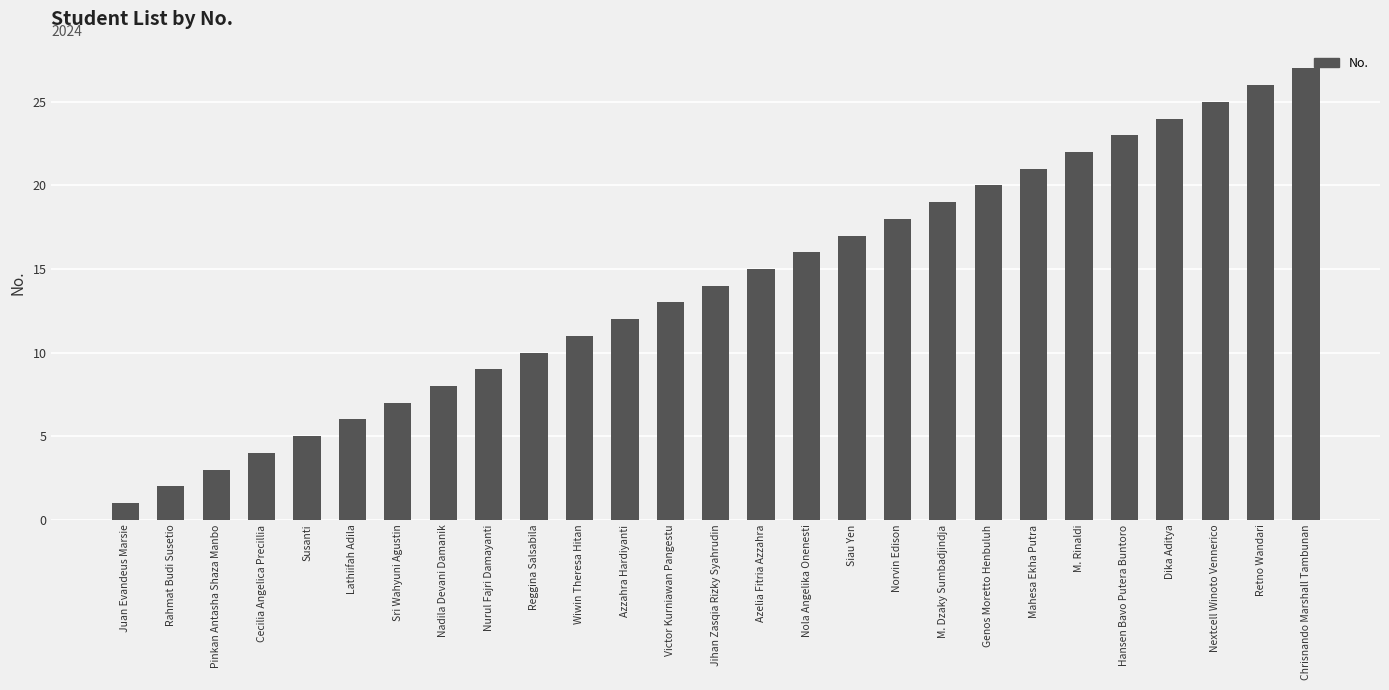

What is the ratio of the value at Victor Kurniawan Pangestu to the value at Susanti?

2.6